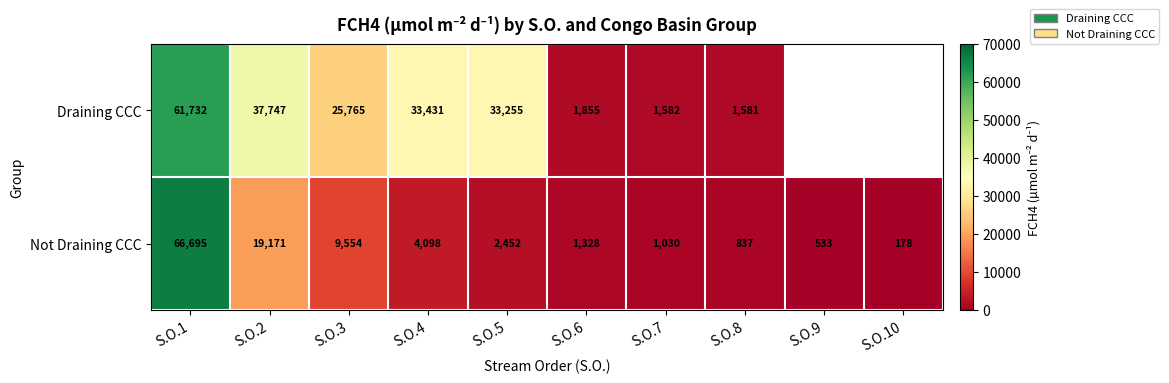

Which category has the highest value across all series?

S.O.1